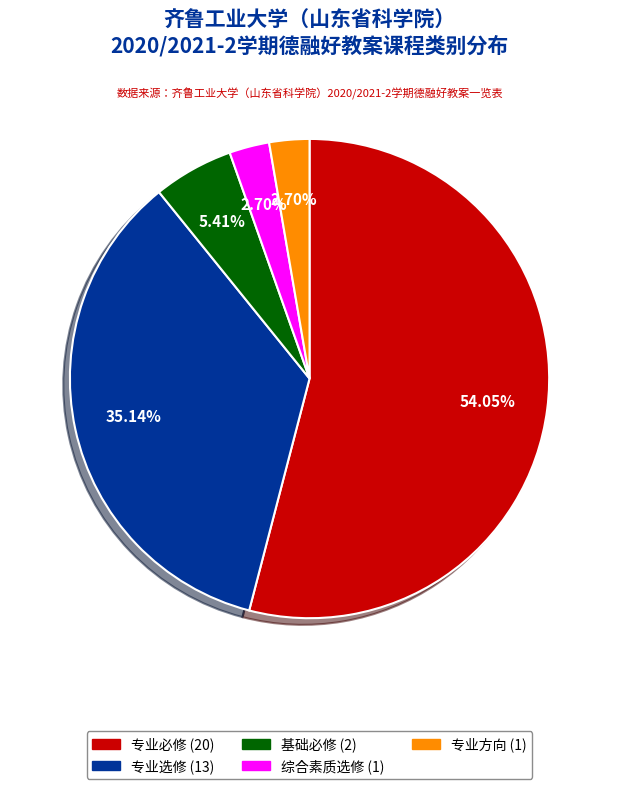

Combined, what portion of the pie is 专业方向 and 专业必修?

56.8%